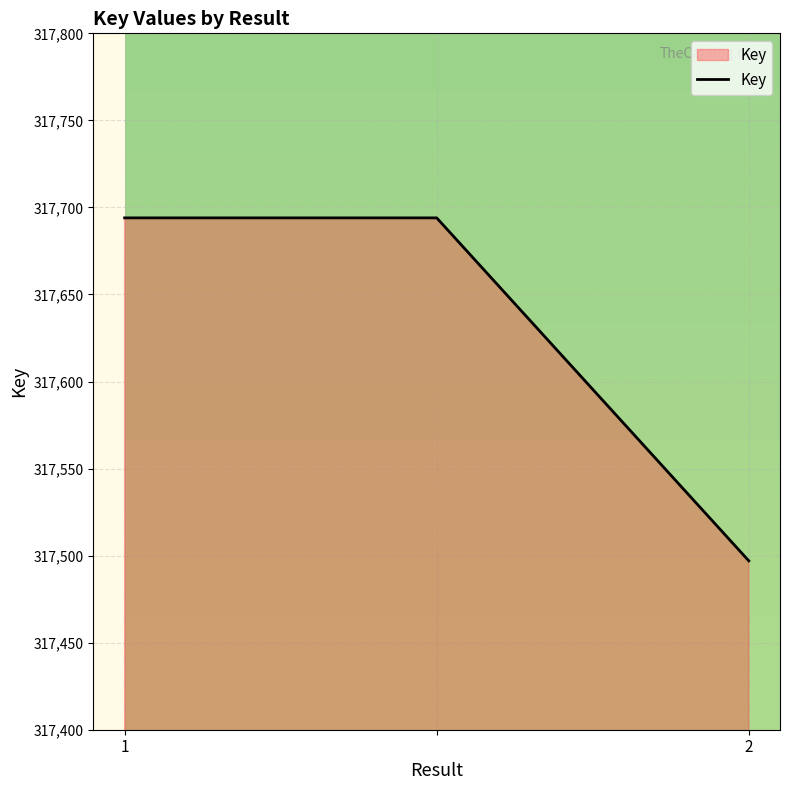

What is the minimum value shown in the chart?

317497